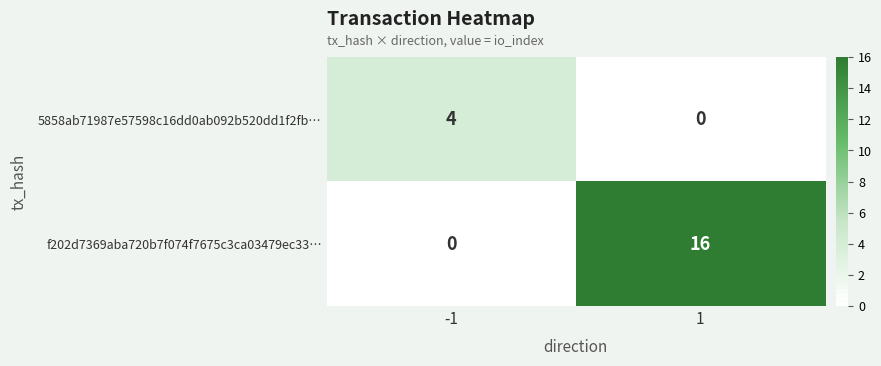

Is the value of 5858ab71987e57598c16dd0ab092b520dd1f2fb… at -1 greater than the value of f202d7369aba720b7f074f7675c3ca03479ec33… at 1?

No